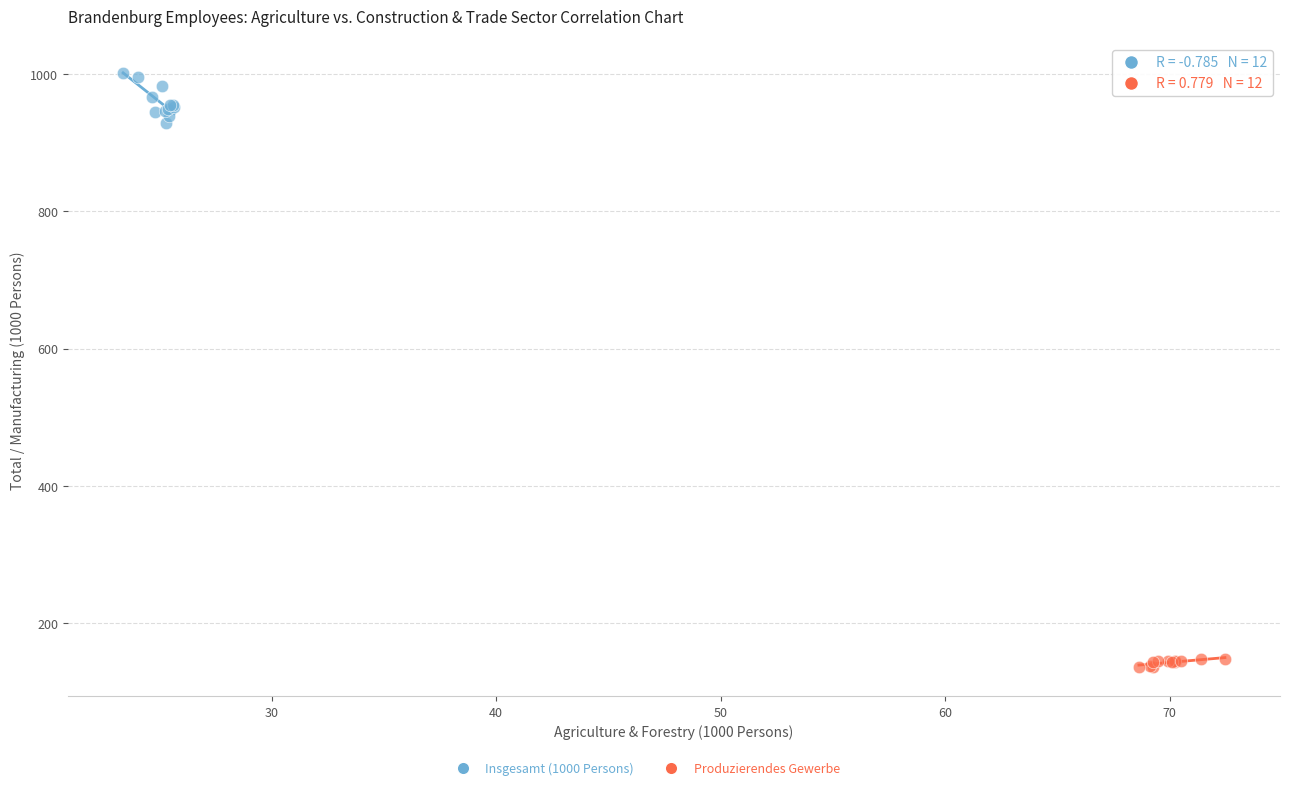

Which series contains the lowest Y value?

Produzierendes Gewerbe